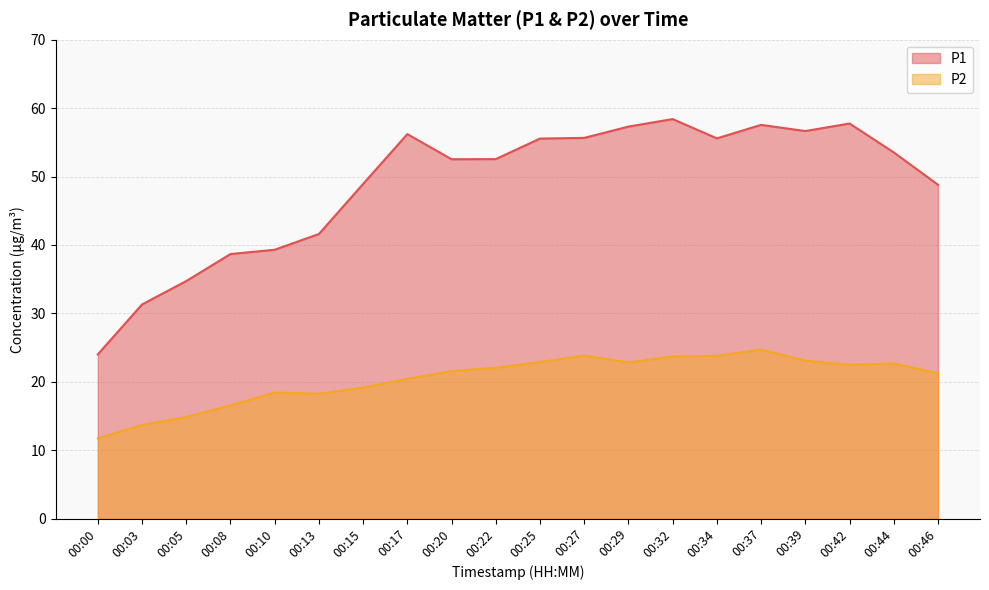

The P1 series shows 55.6 at 00:34. True or false?

True